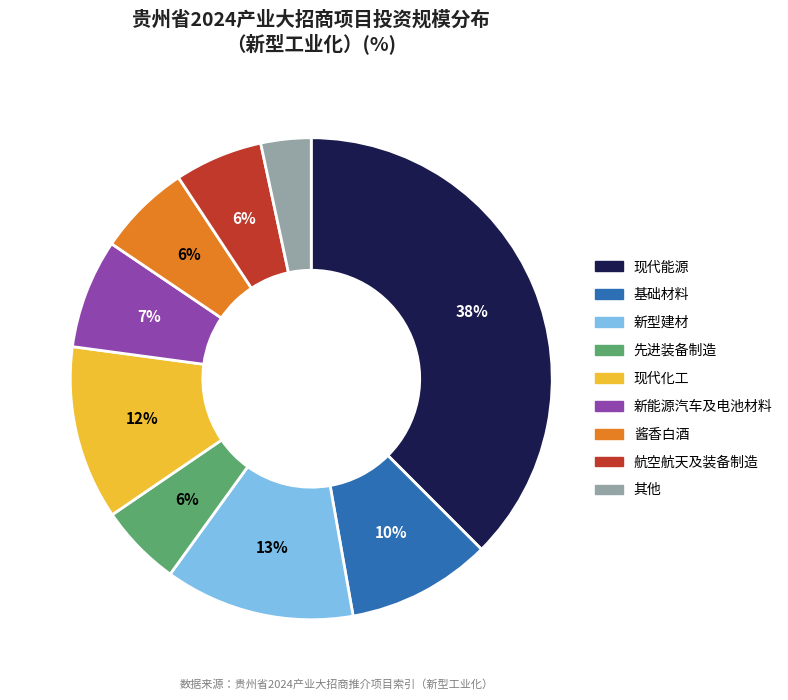

Which slice is the smallest?

其他